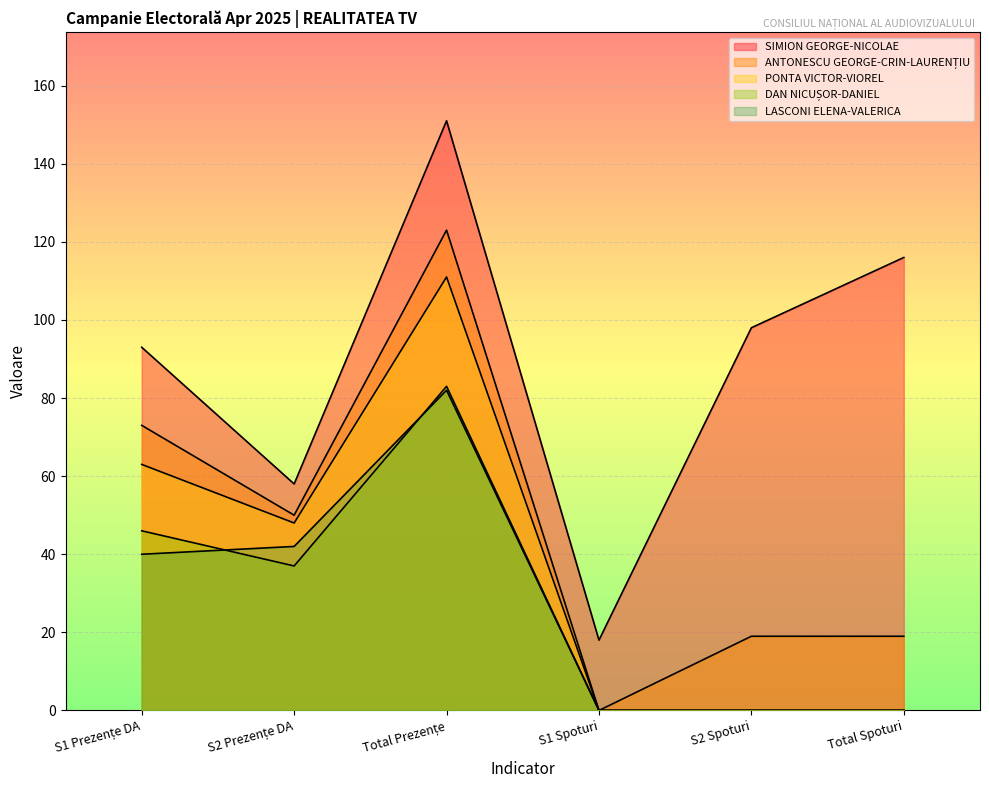

What is the sum of the ANTONESCU GEORGE-CRIN-LAURENȚIU values at Total Prezențe and Total Spoturi?

142